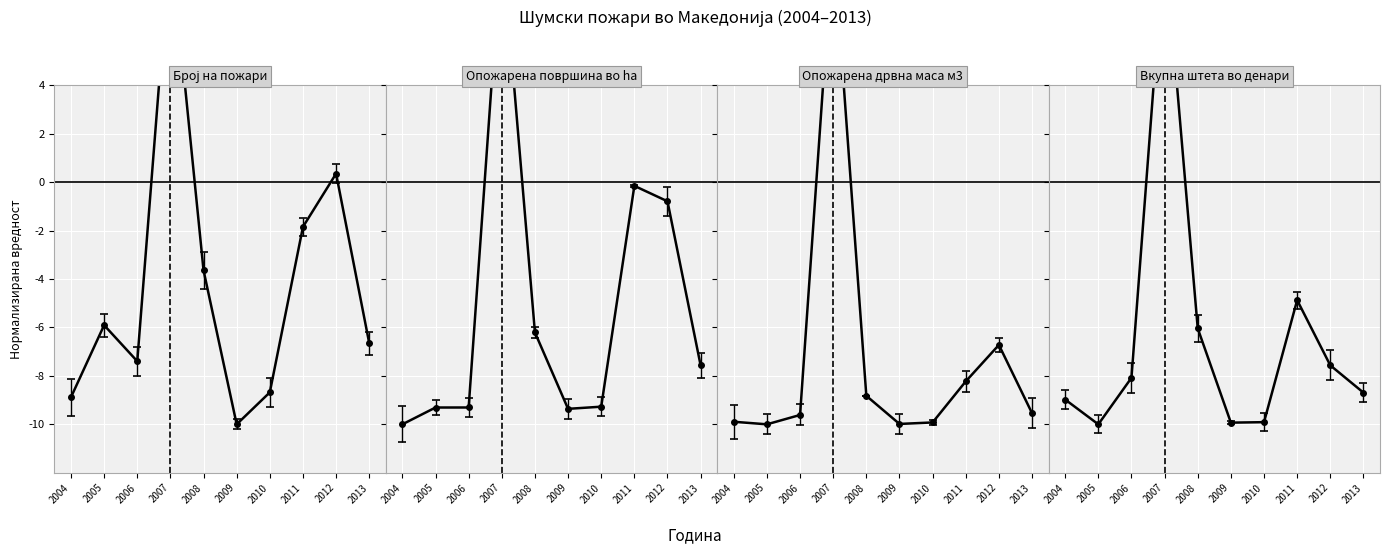

What is the value of the Број на пожари point at the 1st from the left?

-8.9